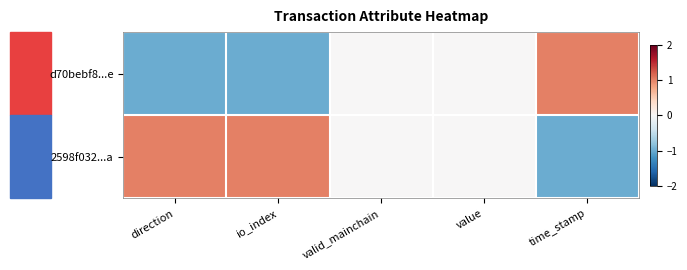

Which series changed the most between direction and time_stamp?

d70bebf8...e